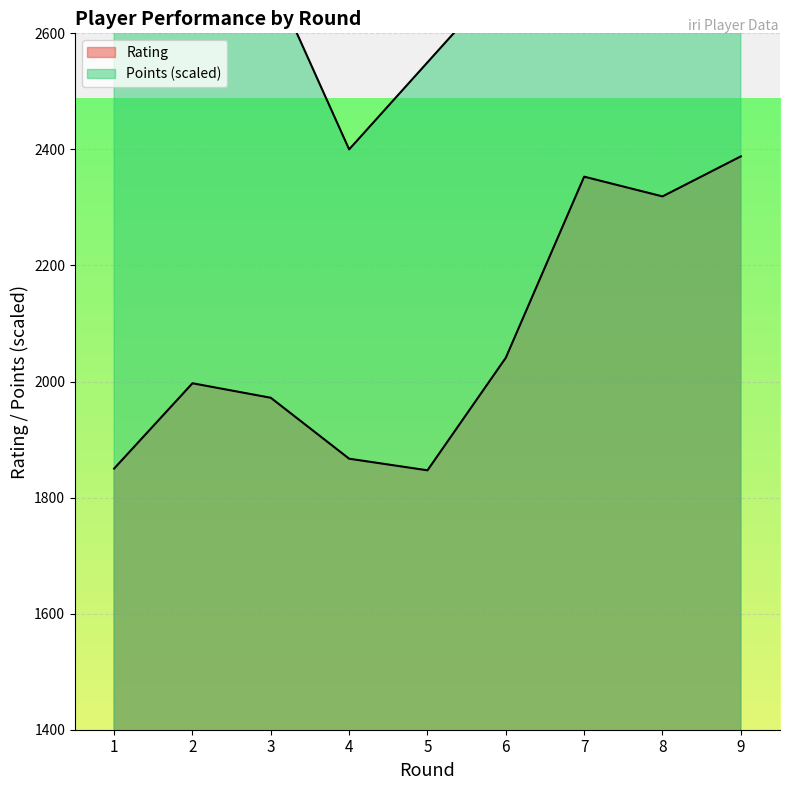

Where is the first local minimum for Points?

4